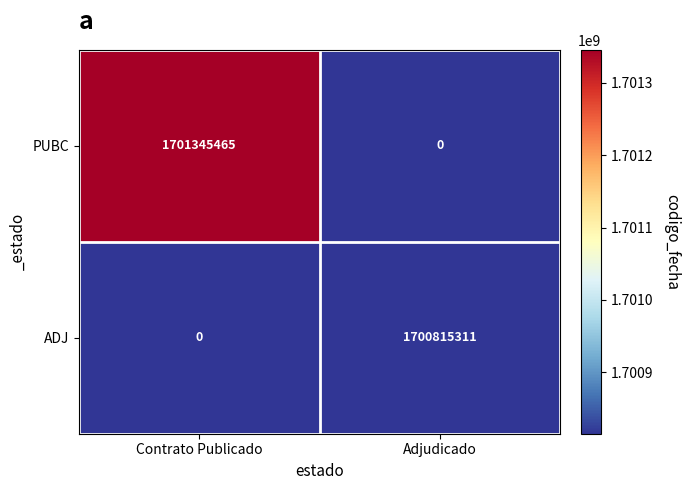

How many distinct data groups are displayed?

2